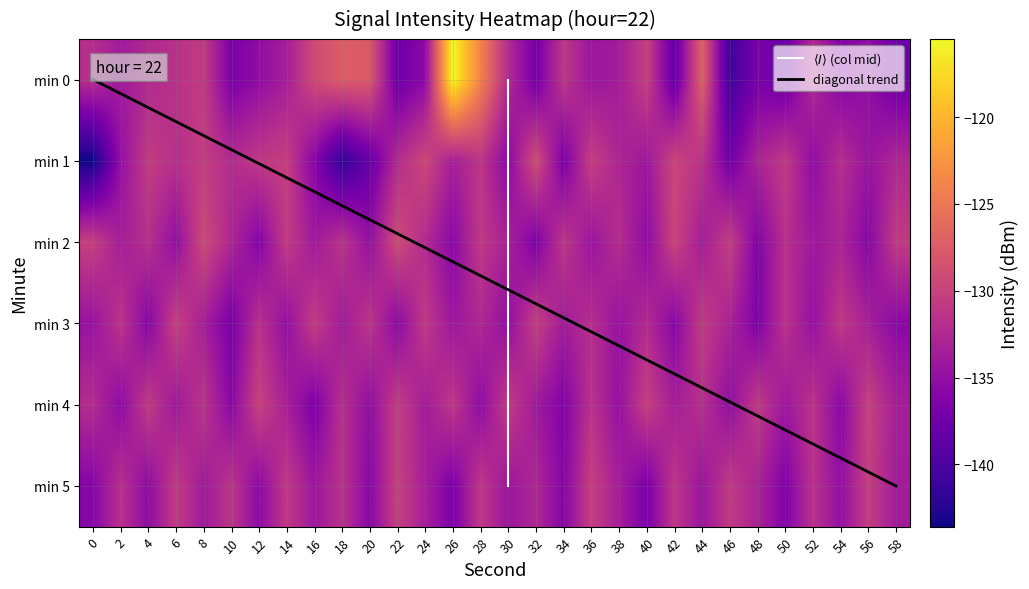

Rank the series at 54 from lowest to highest value.

0, 4, 5, 2, 1, 3